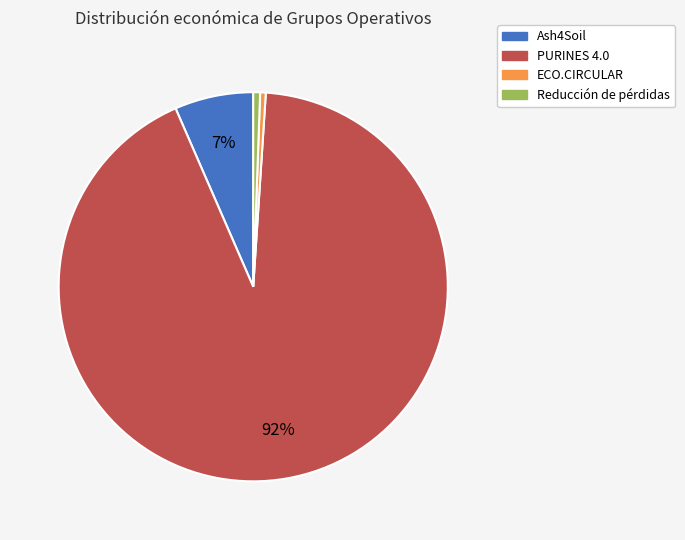

How many segments does this pie chart have?

4